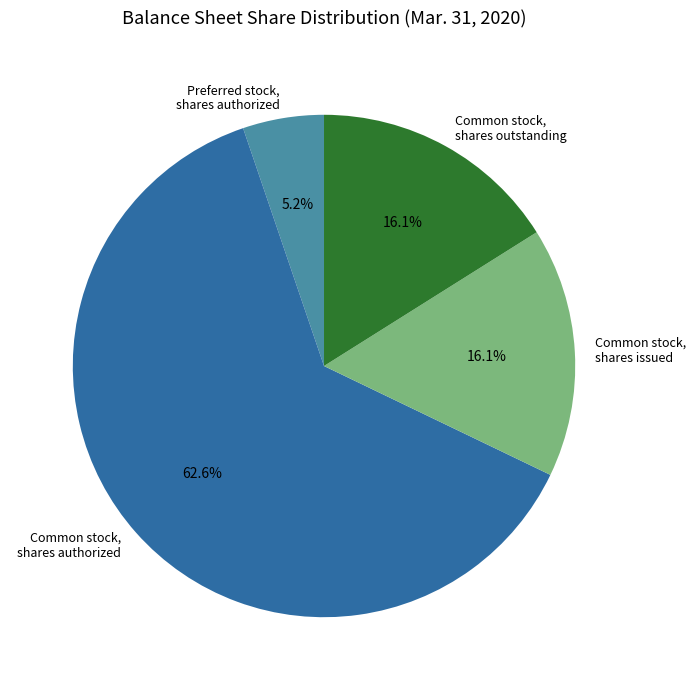

Approximately how many times larger is the value at Common stock, shares issued compared to Common stock, shares authorized?

0.3